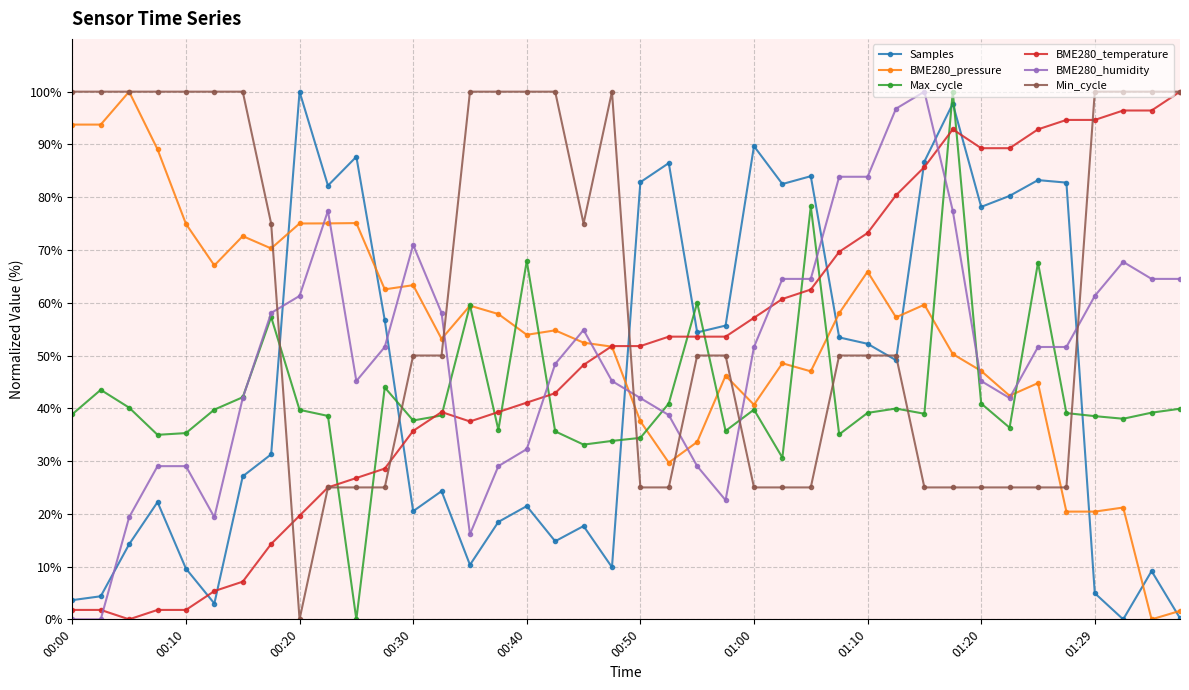

Which series ends up on top after the final intersection of BME280_humidity and BME280_pressure?

BME280_humidity